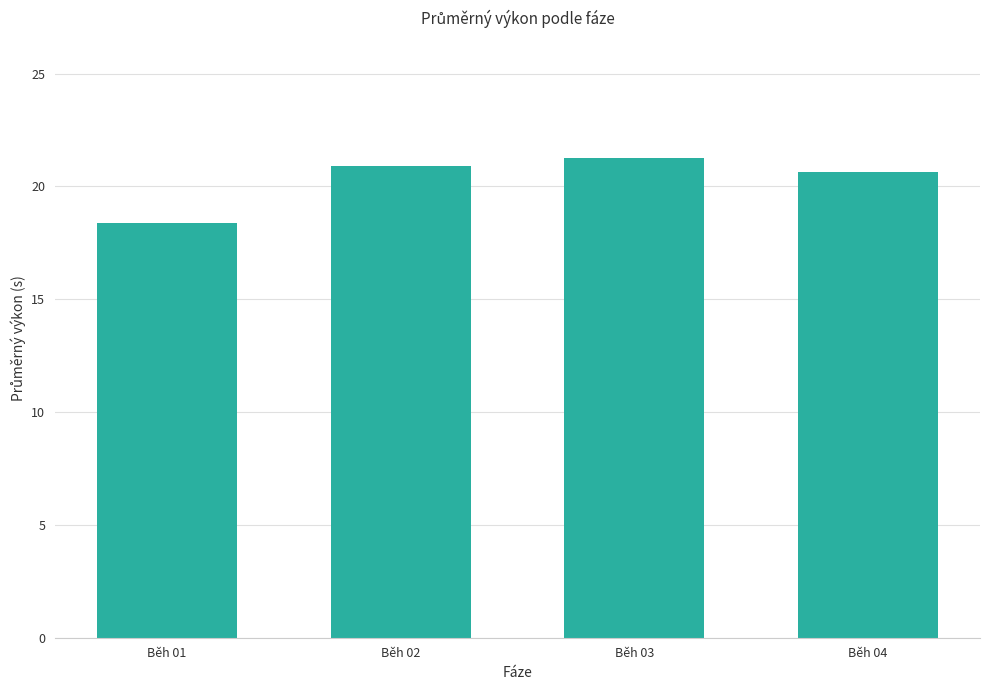

Does the chart contain any negative values?

No